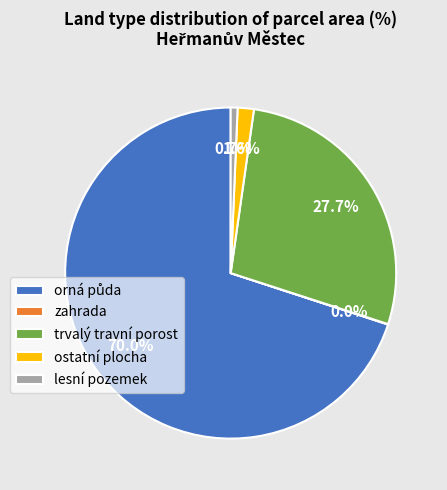

Between lesní pozemek and ostatní plocha, which is larger?

ostatní plocha